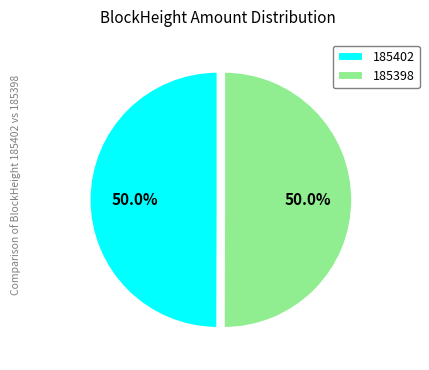

What is the total percentage of 185402 and 185398?

100.0%